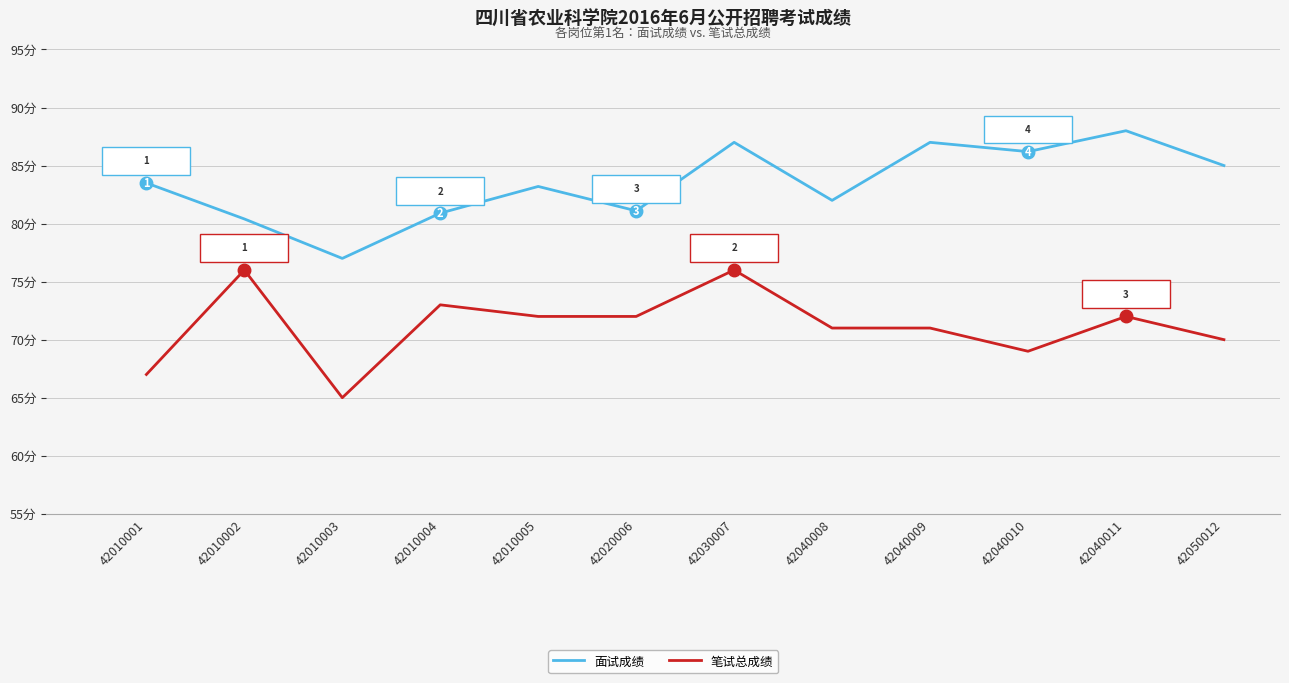

At which label is 笔试总成绩 closest to 70?

42050012